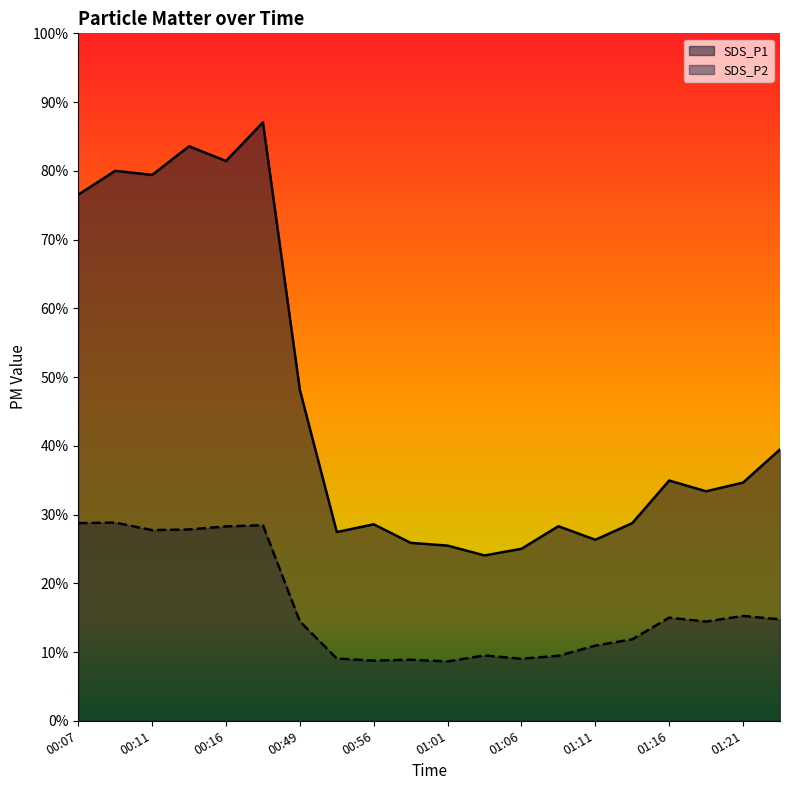

Between 00:59 and 01:16, which series saw the biggest shift?

SDS_P1